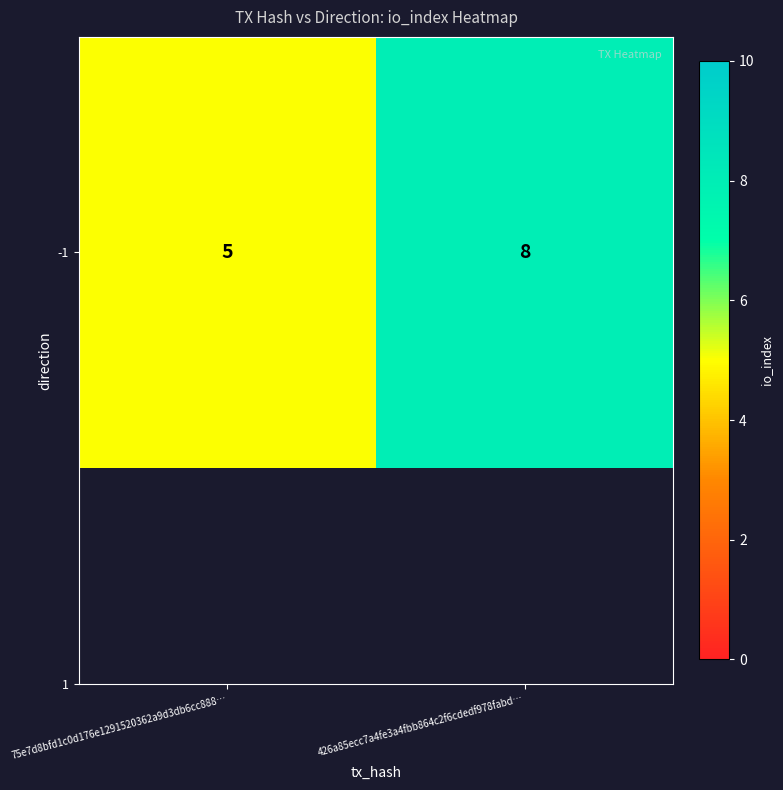

What is the maximum value shown in the chart?

8